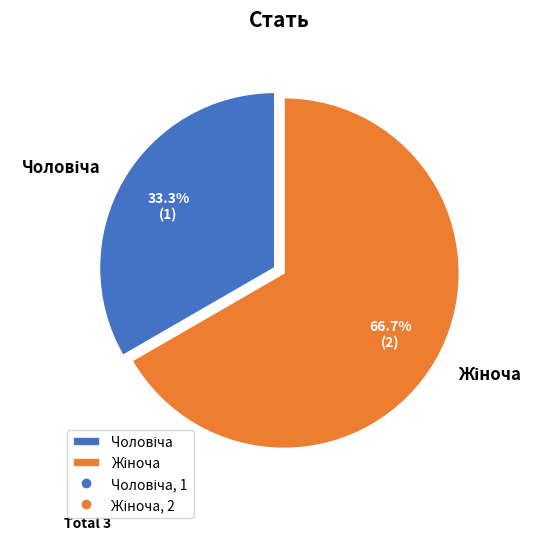

Does any single category account for the majority?

Yes